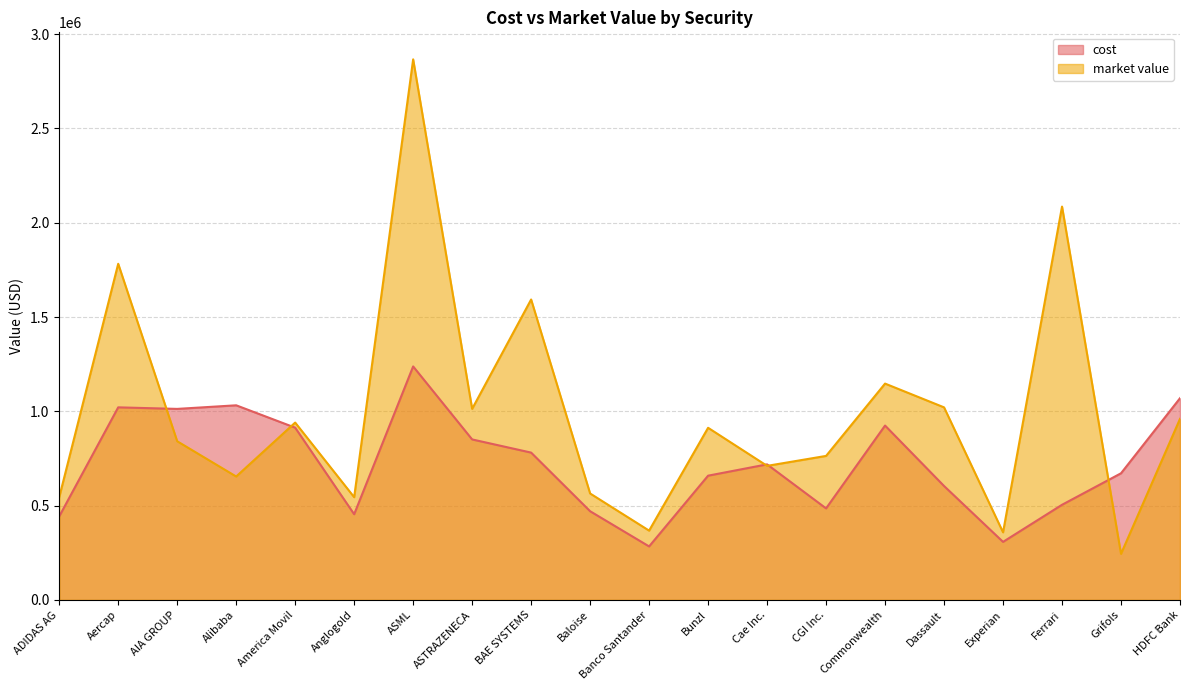

How many interior local valleys does the cost series have?

5